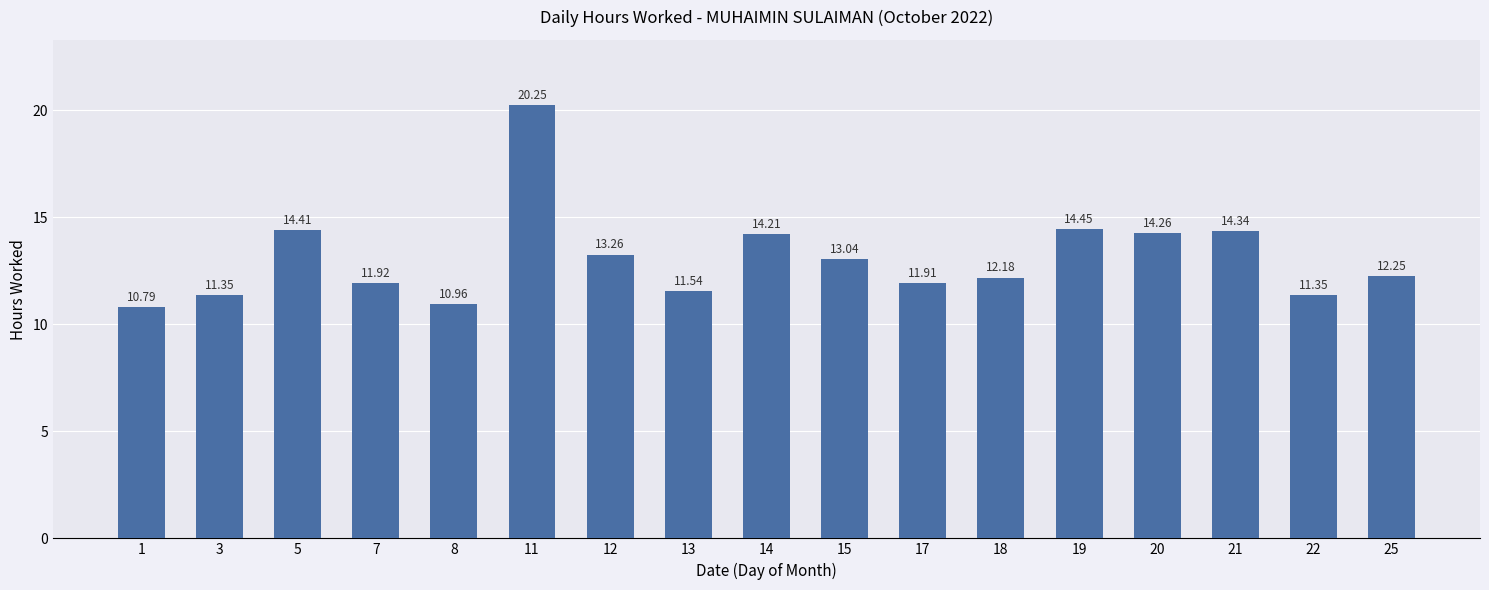

Are the bars horizontal?

No